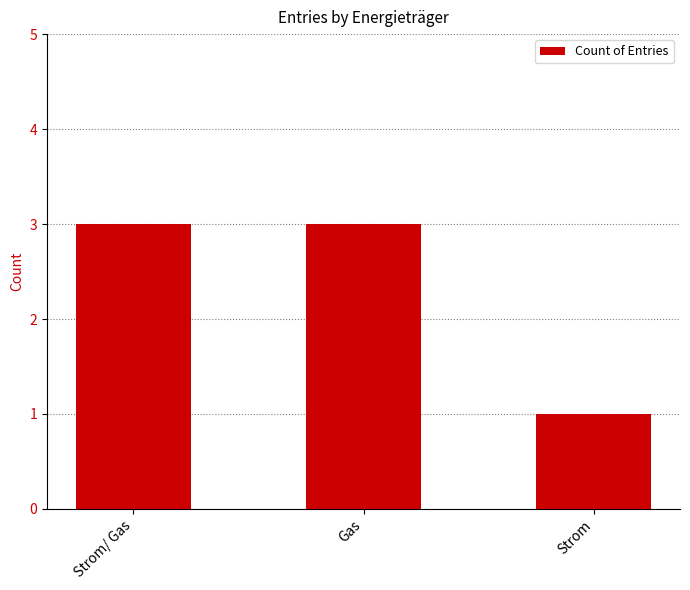

Is it true that the value at Strom is 1?

True